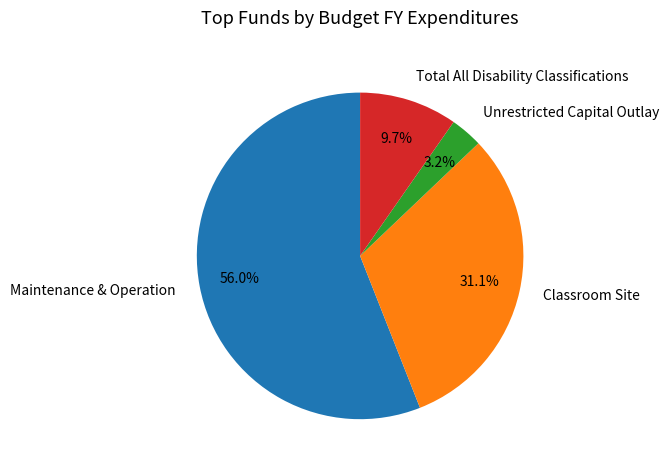

The Maintenance & Operation slice represents 49% of the pie. True or false?

False